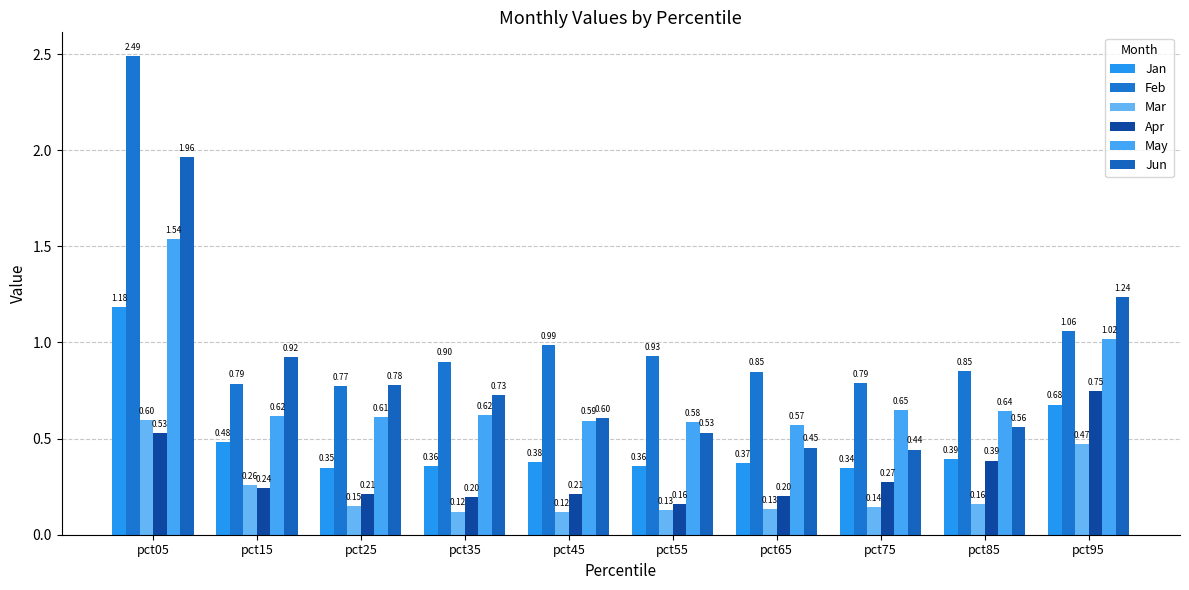

How many groups of bars are there?

10